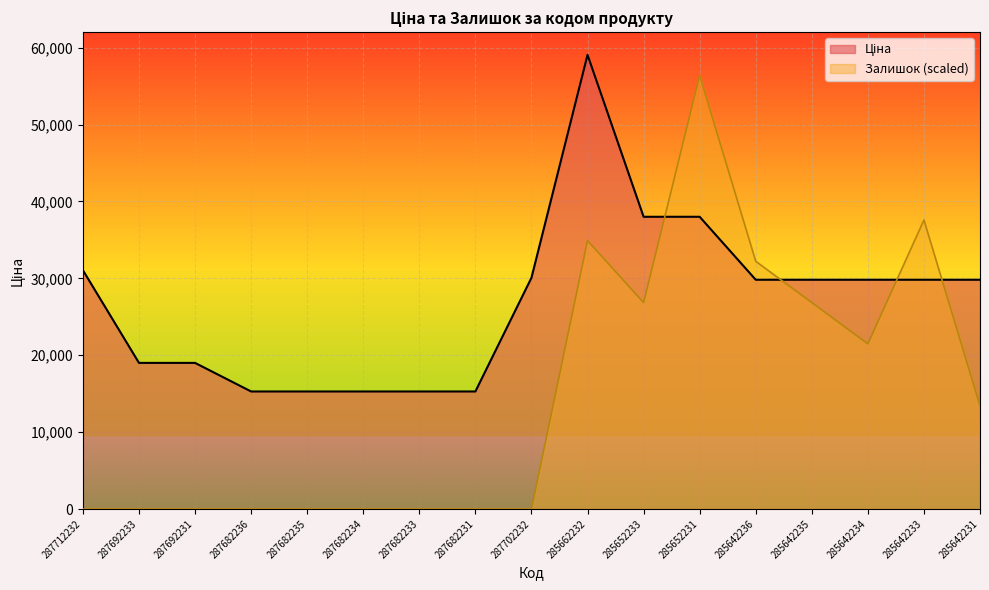

Is the value of Ціна at 287702232 greater than the value of Залишок at 287682231?

Yes